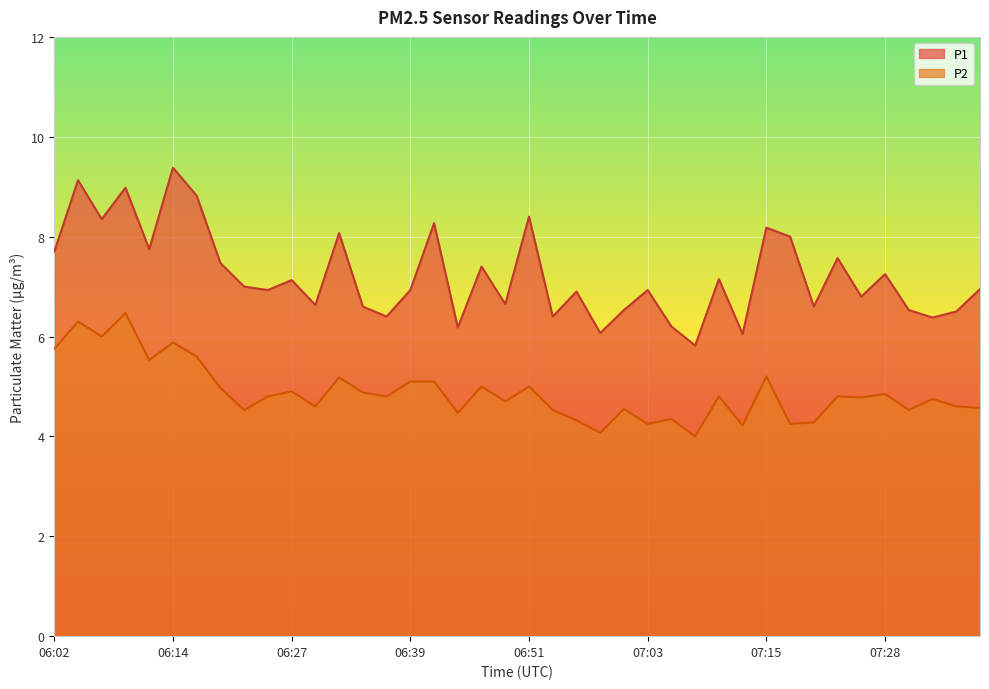

True or false: P2 and P1 intersect in this chart.

False